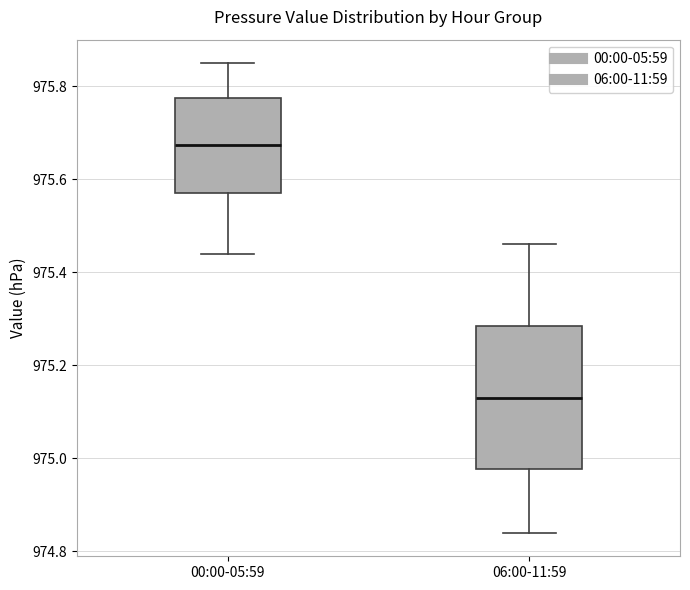

Which box is the tallest, from its lower edge to its upper edge?

06:00-11:59